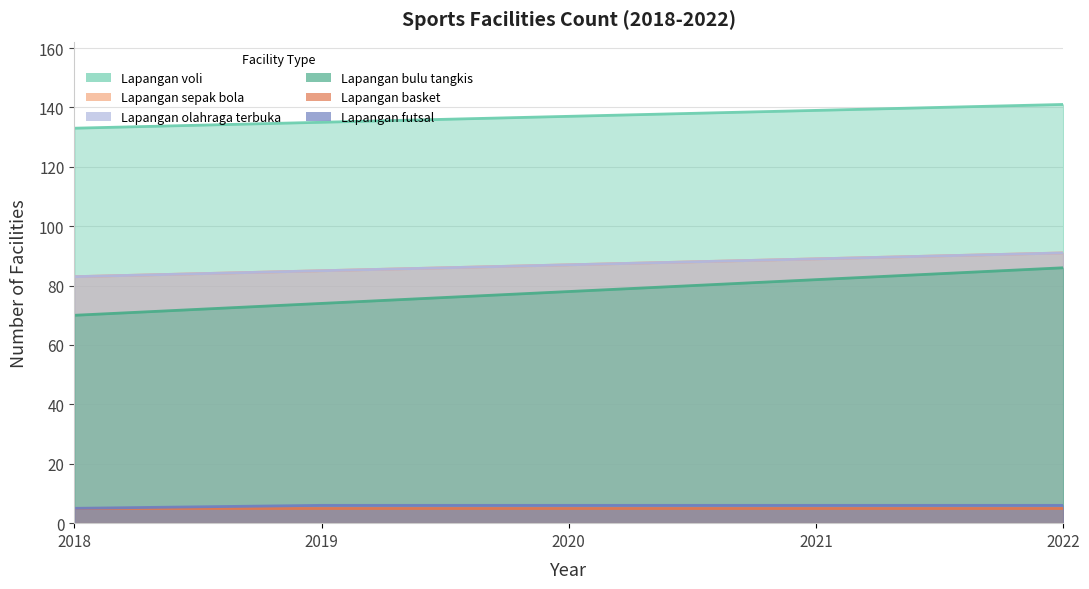

True or false: Lapangan sepak bola has more than 0 points higher than both neighbors.

False